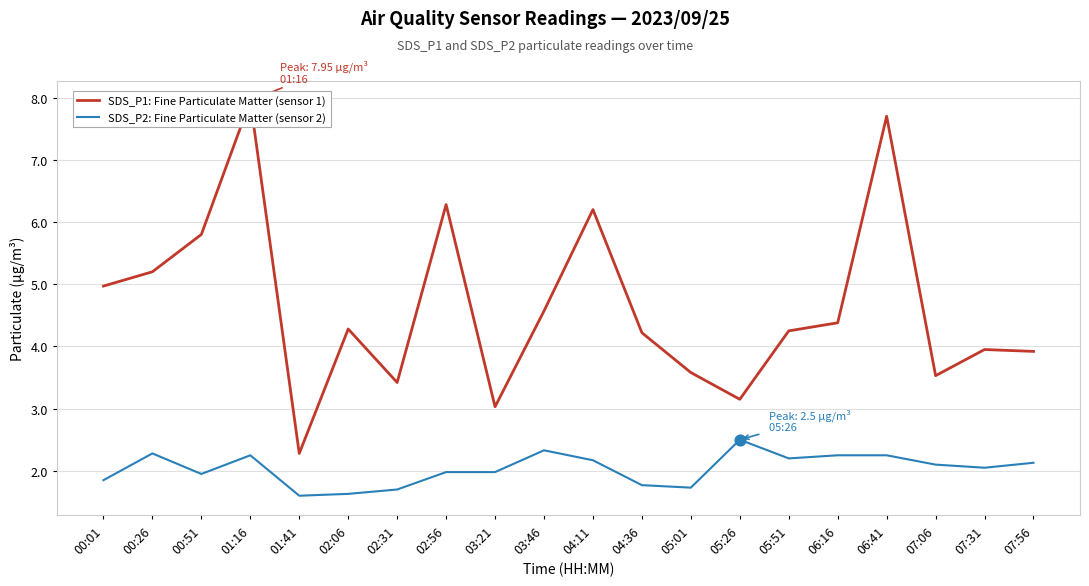

Which series reaches the maximum Y coordinate?

SDS_P1: Fine Particulate Matter (sensor 1)